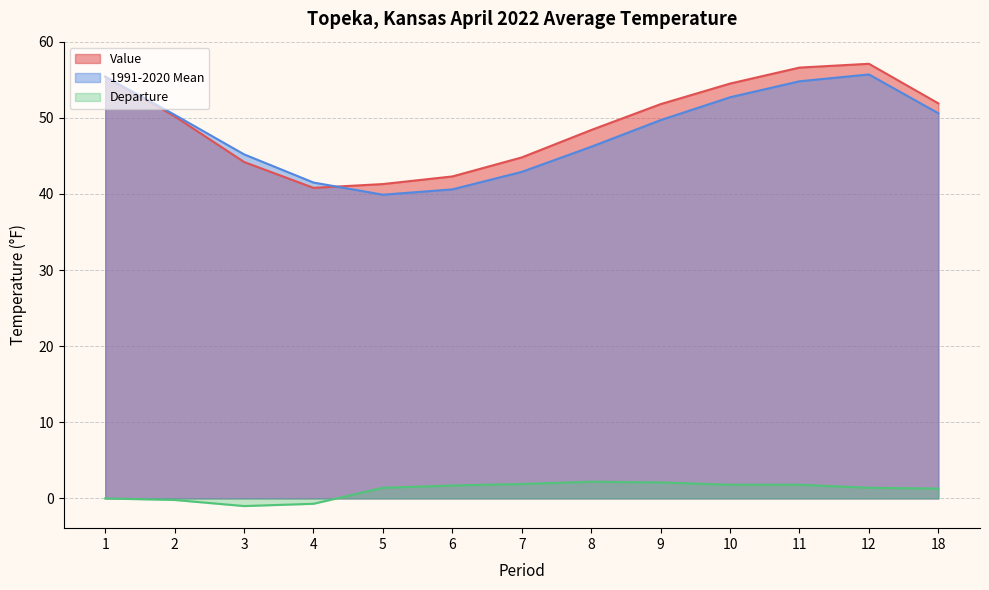

What is the average value of the 1991-2020 Mean series?

48.1